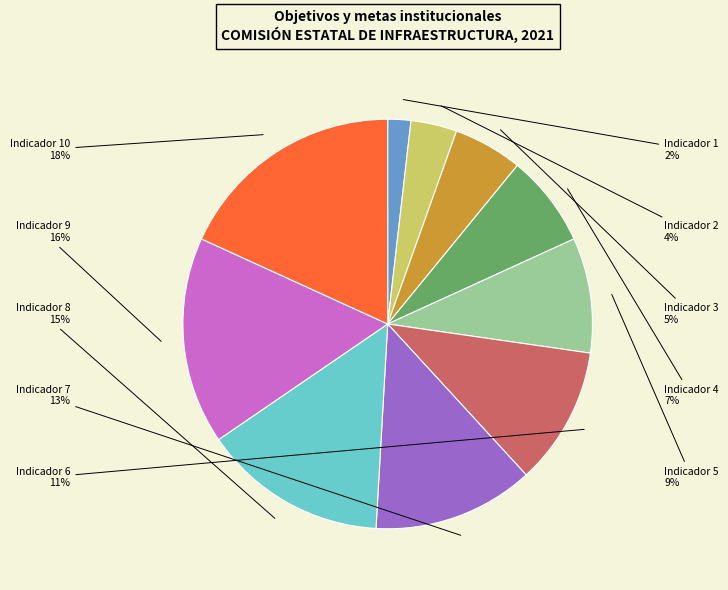

Is Indicador 4 the majority of the pie?

No